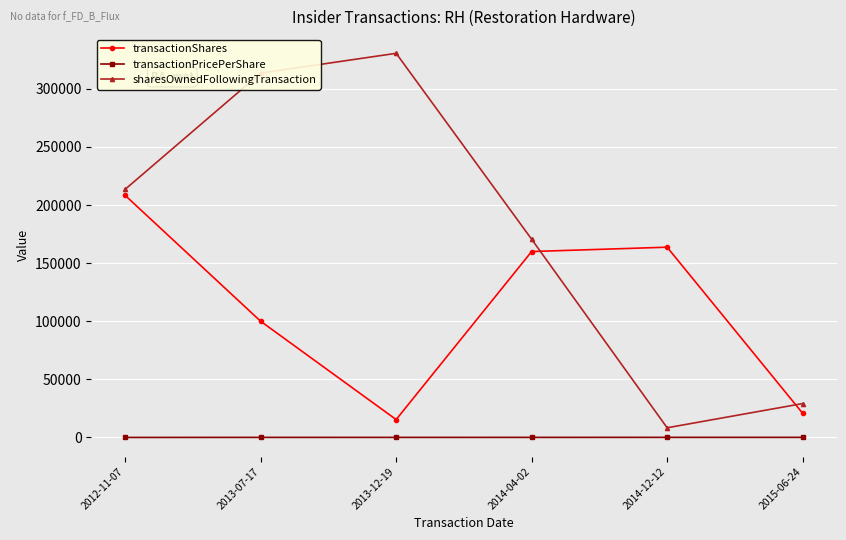

Which series has the largest range (max minus min)?

sharesOwnedFollowingTransaction